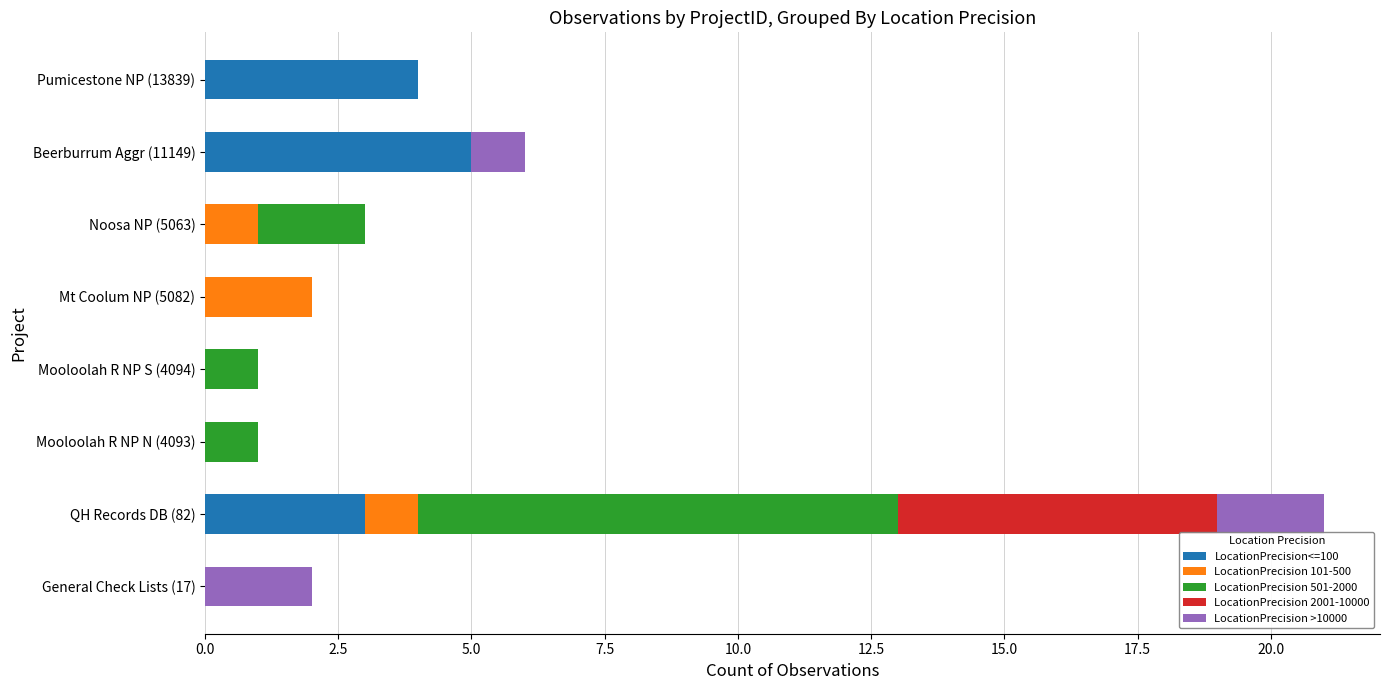

Count the number of data series in this chart.

5